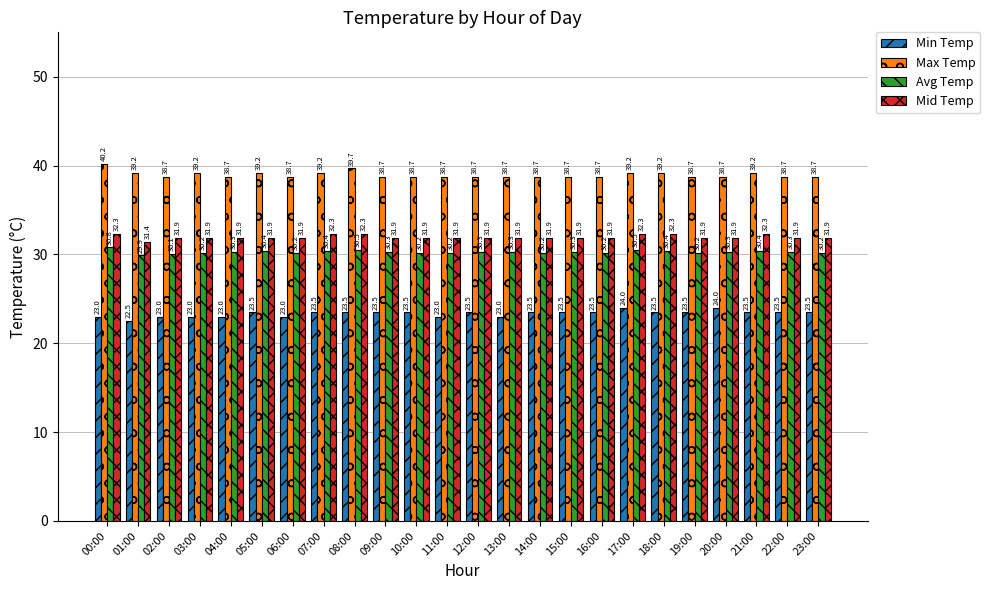

True or false: Min Temp has a value of 11.7 at 12:00.

False